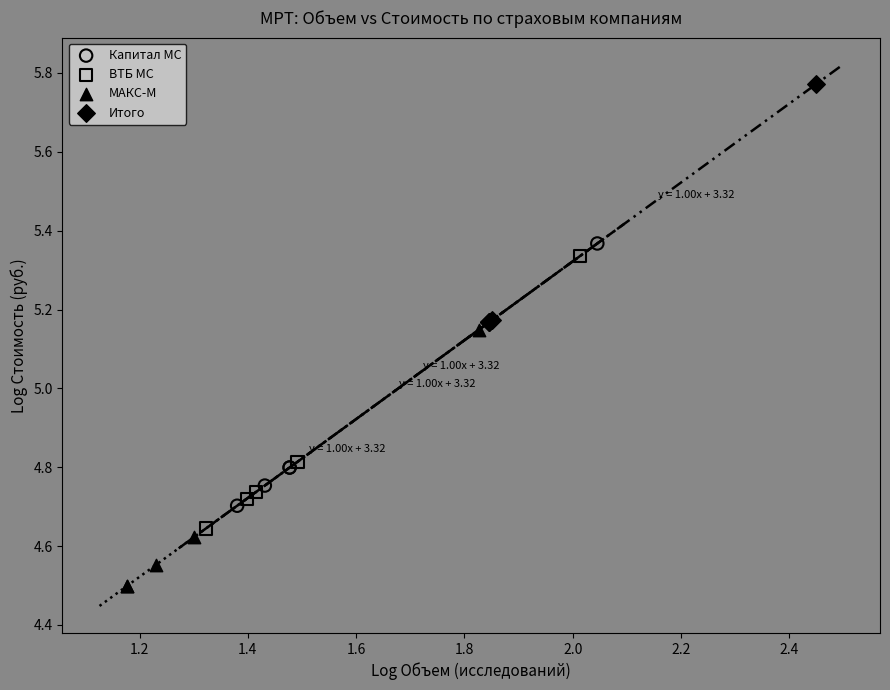

Which series contains the lowest Y value?

МАКС-М